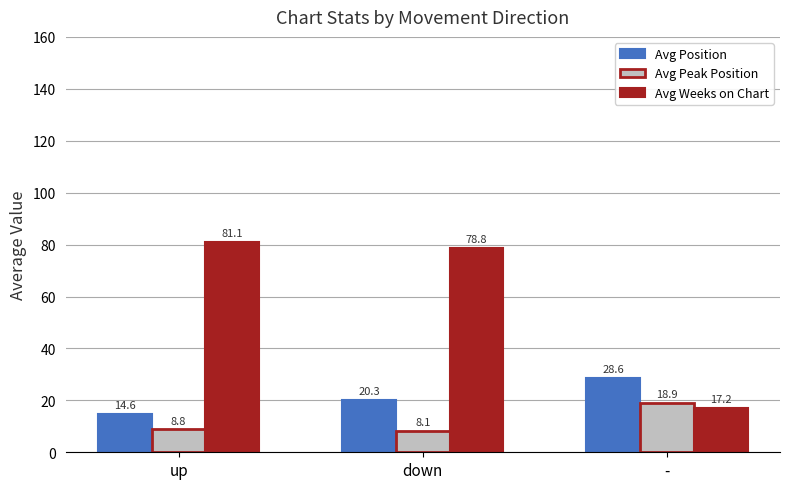

Reading left to right, what are all the values shown in this chart?

Avg Position: up=14.6	down=20.3	-=28.6
Avg Peak Position: up=8.8	down=8.1	-=18.9
Avg Weeks on Chart: up=81.1	down=78.8	-=17.2